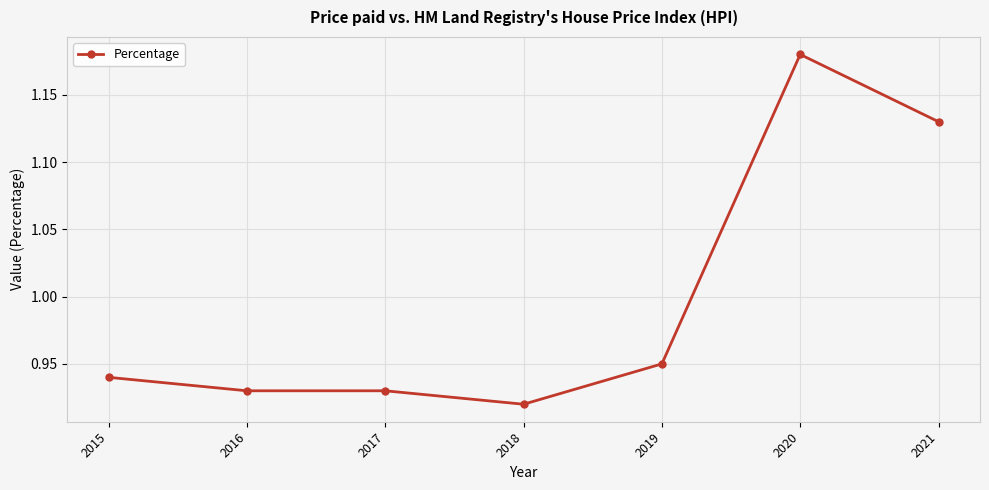

True or false: the data has more than 0 interior local peaks.

True